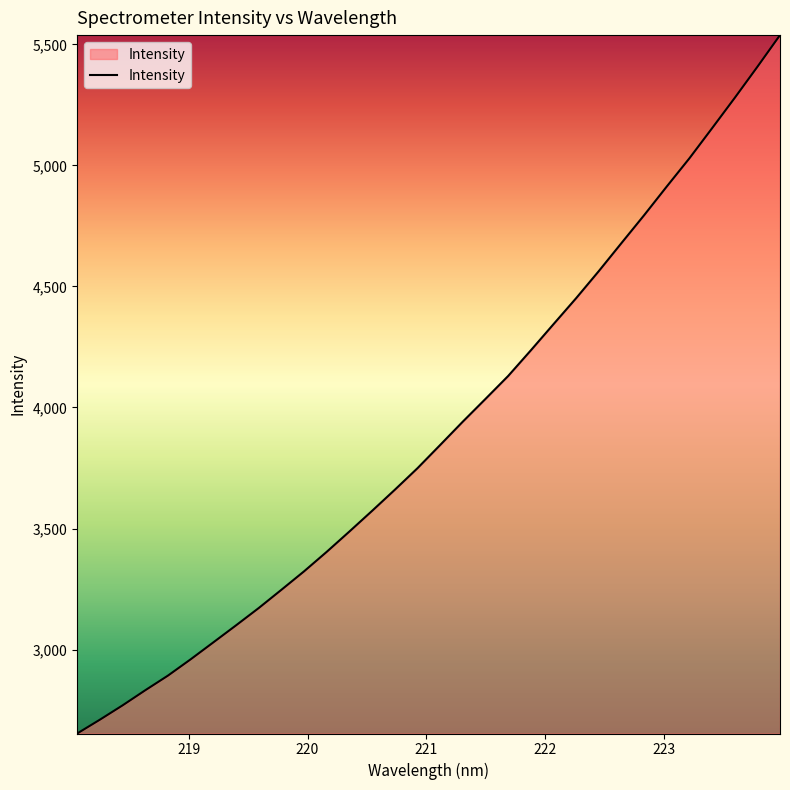

What is the difference between the maximum and minimum values?

2885.0